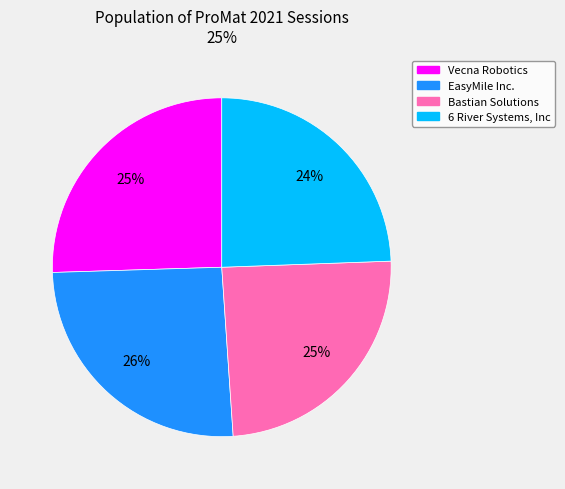

Does any single category account for the majority?

No